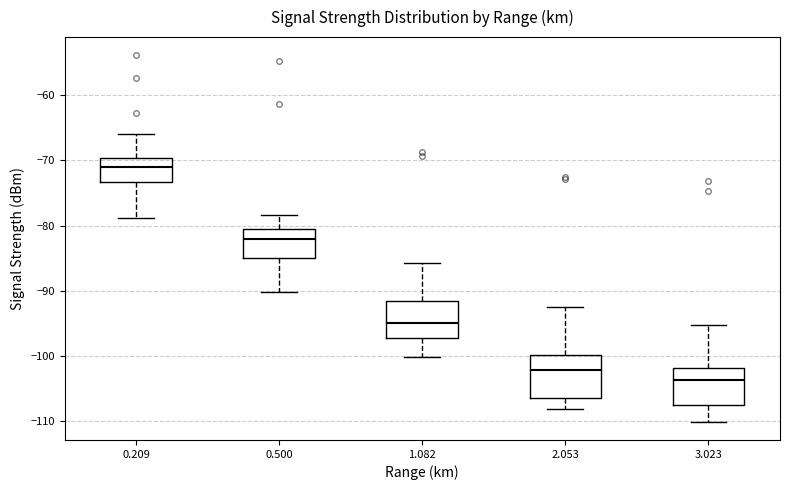

Reading left to right, read every box against the y-axis: the position of its median line, the range the box covers, and the ends of its whiskers. The values are not printed on the chart, so give them approximately, as read against the axis.

0.209: median -71, box -73 to -70, whiskers -79 to -66
0.500: median -82, box -85 to -81, whiskers -90 to -78
1.082: median -95, box -97 to -92, whiskers -100 to -86
2.053: median -102, box -106 to -100, whiskers -108 to -92
3.023: median -104, box -108 to -102, whiskers -110 to -95